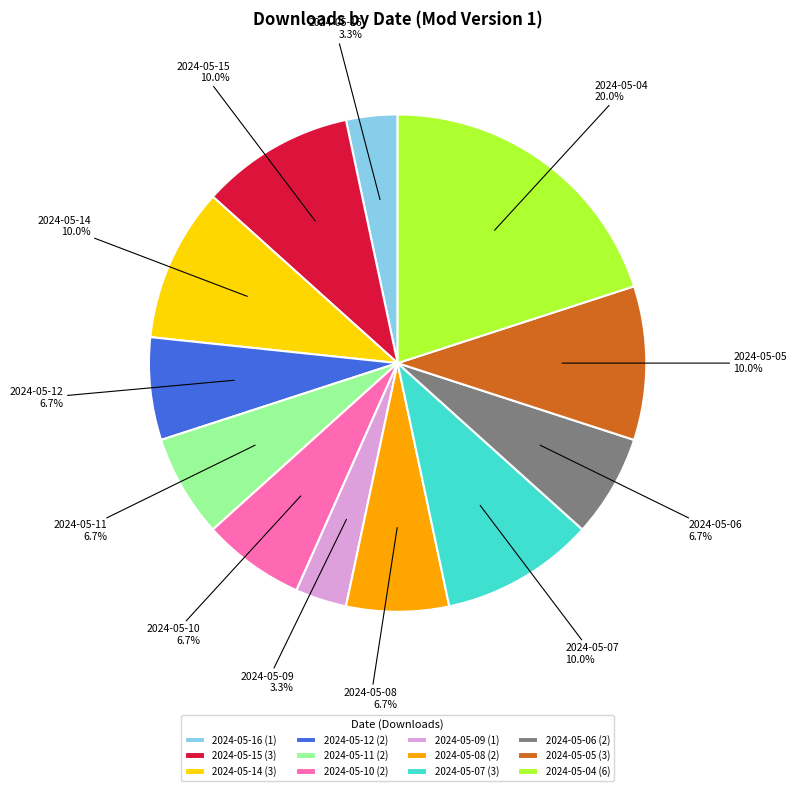

Which slice is the largest?

2024-05-04